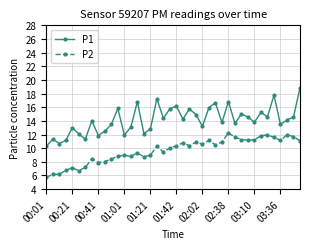

In P1, how many points are lower than both neighbors (excluding endpoints)?

13